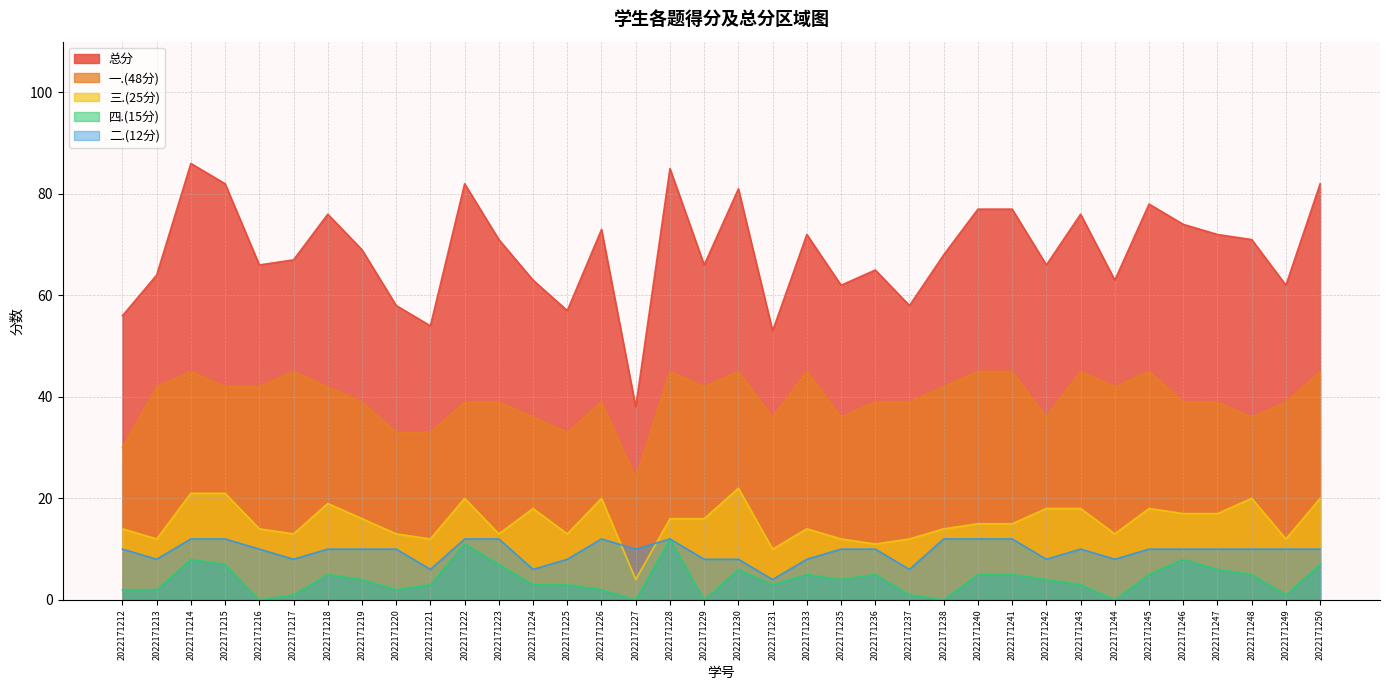

How many values in the 三.(25分) series are below 15?

17